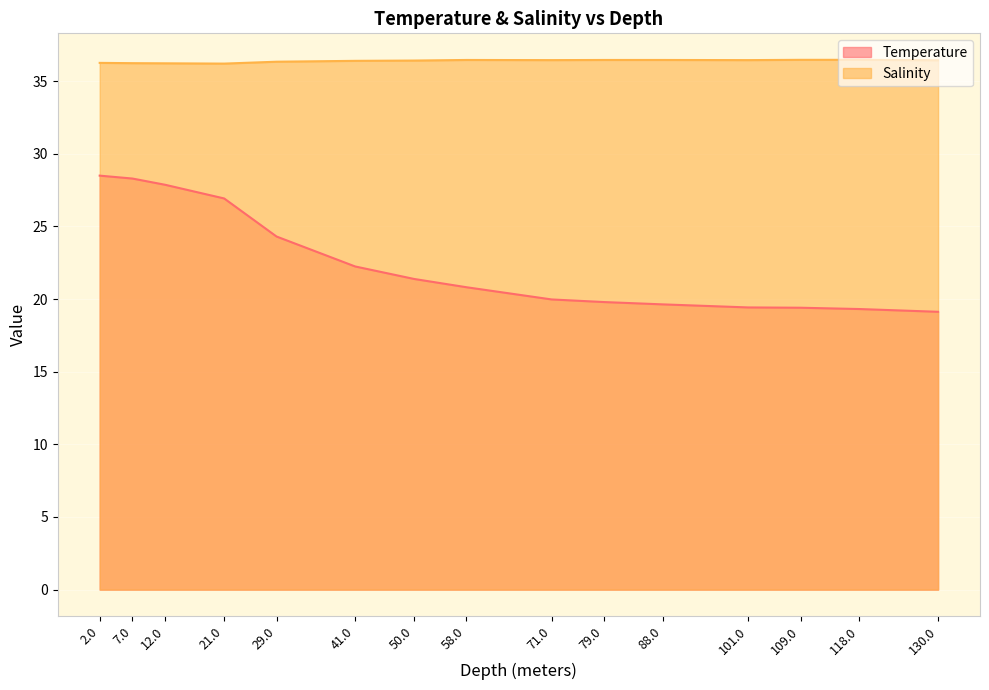

What value does the Temperature series have at 130.0?

19.1